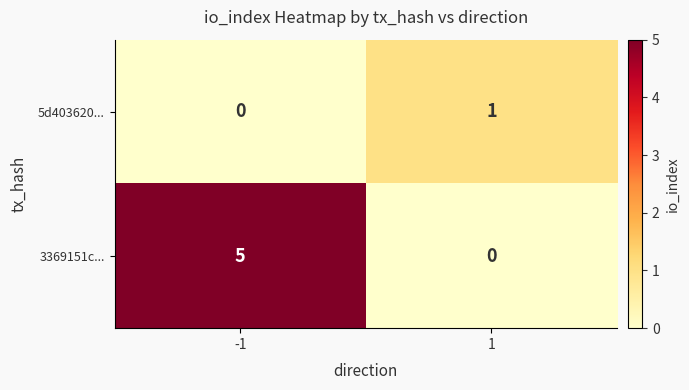

Rank the series at 1 from lowest to highest value.

3369151c..., 5d403620...